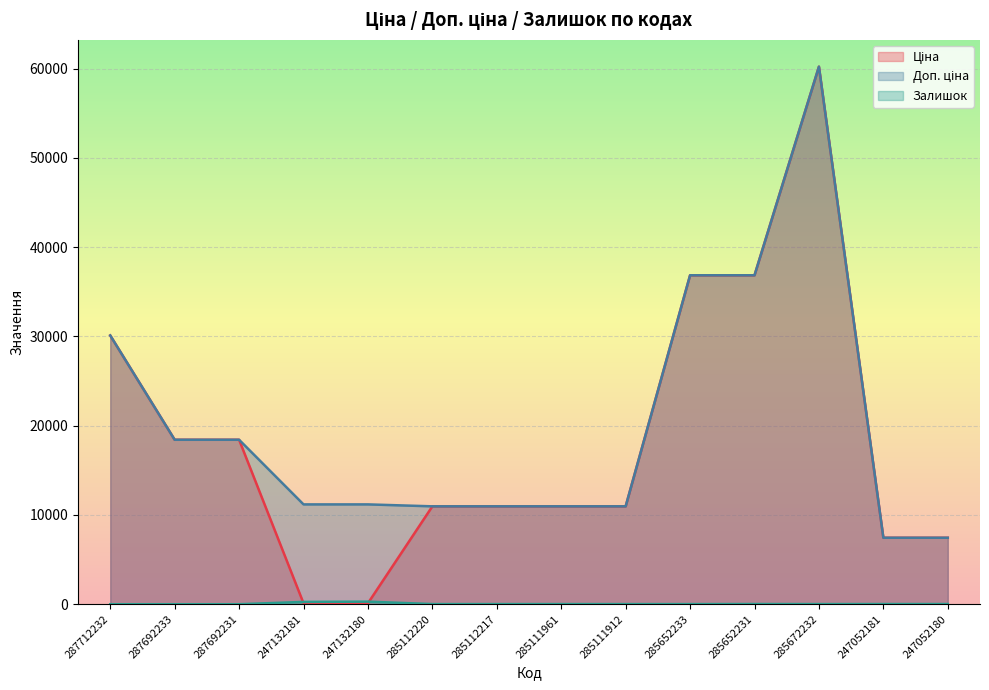

At which label does Залишок first exceed 17?

247132181